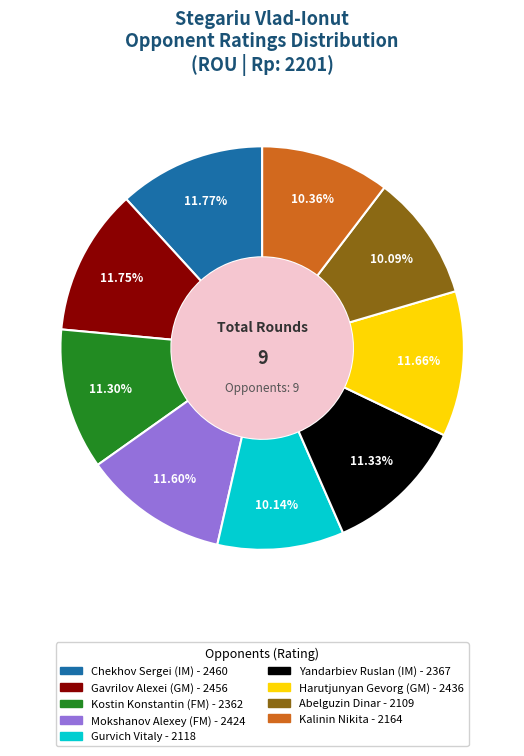

What is the total percentage of Kostin Konstantin (FM) and Chekhov Sergei (IM)?

23.1%